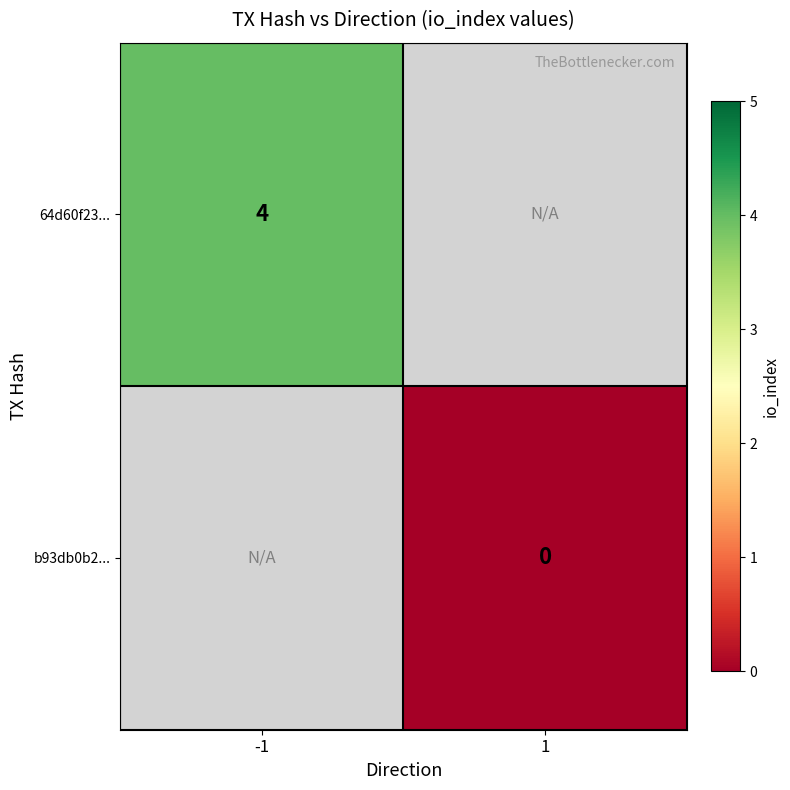

What is the greatest value displayed?

4.0